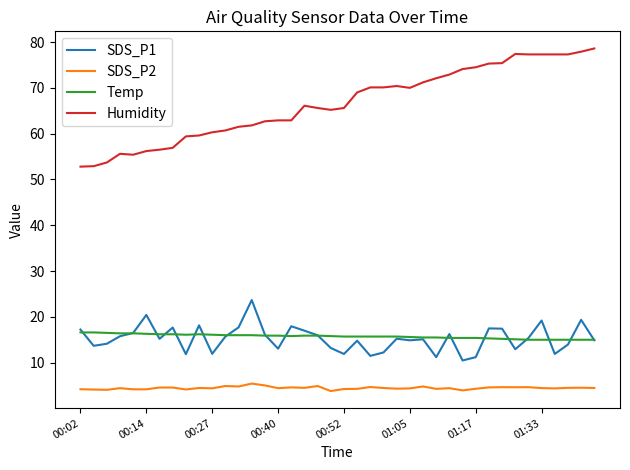

What is the highest value of the SDS_P1 series?

23.7